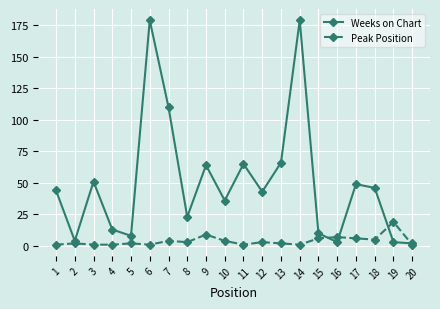

At which label is Weeks on Chart closest to 90?

7